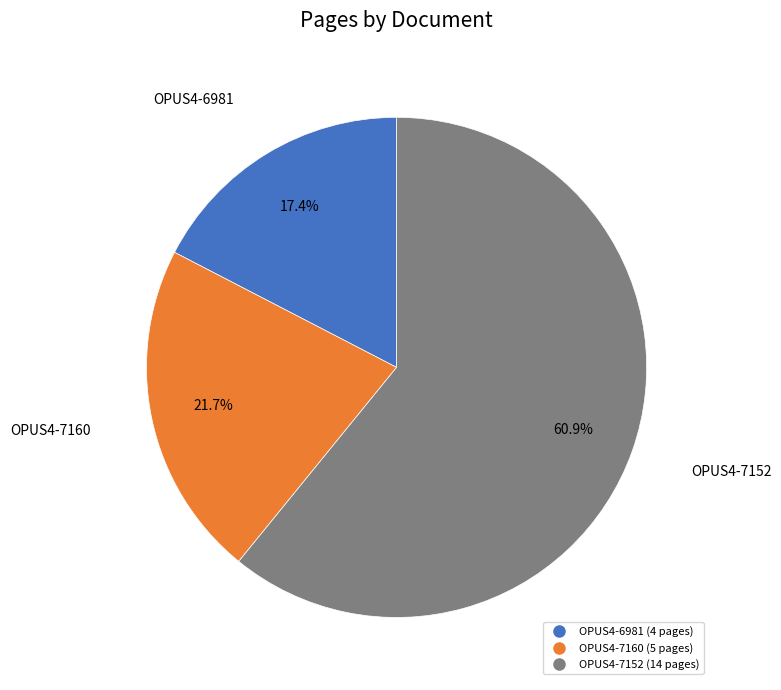

How many segments does this pie chart have?

3